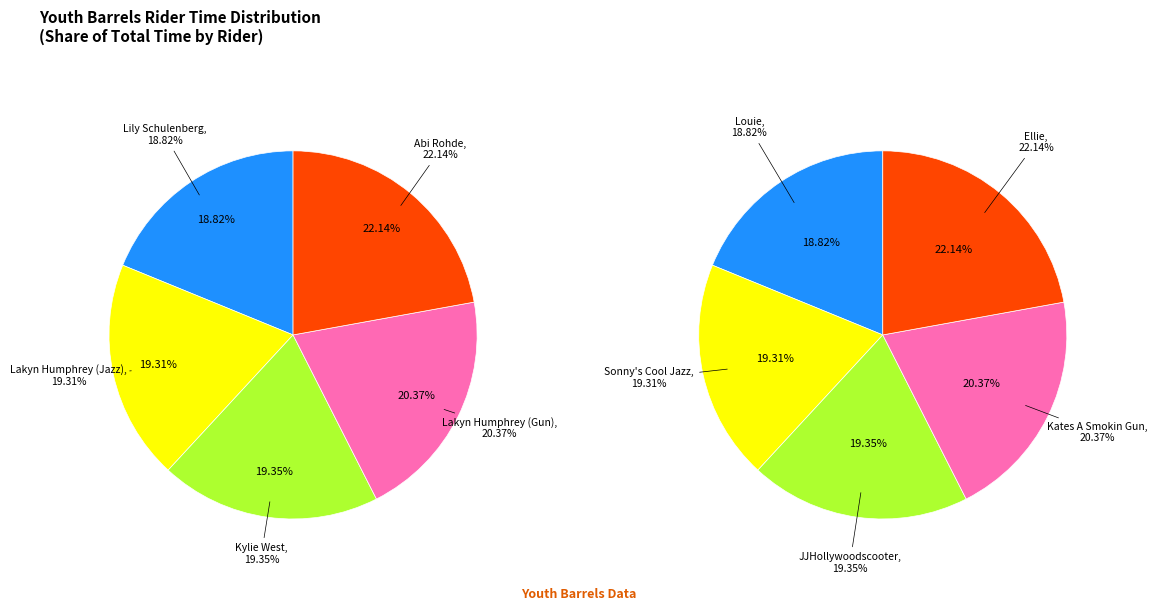

Is the sum of Lily Schulenberg and Abi Rohde greater than half?

No